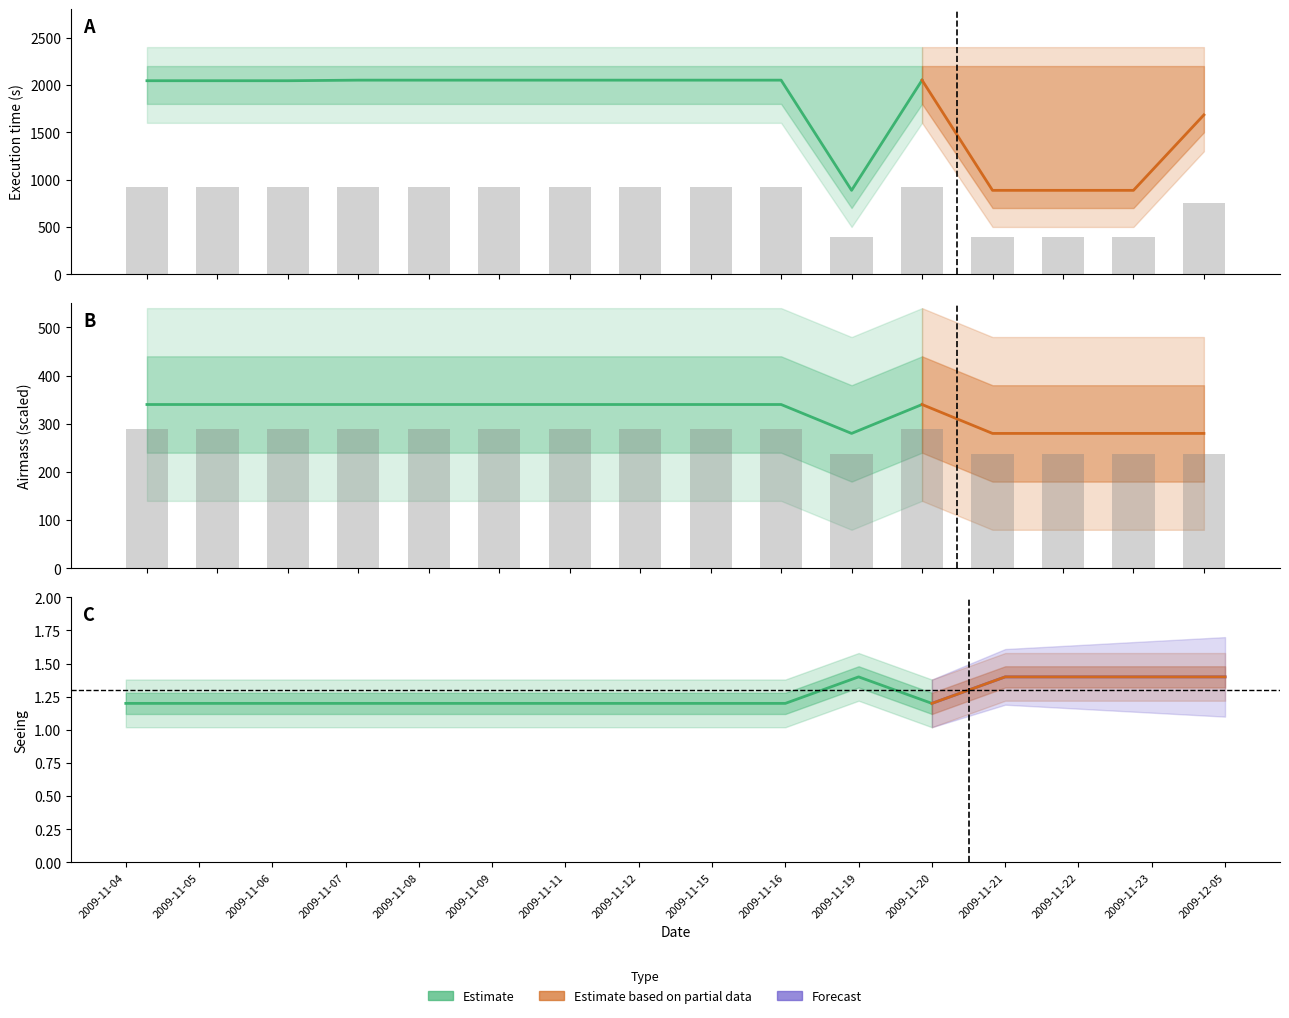

What is the approximate value of Execution time (s) at 2009-11-06?

920.2